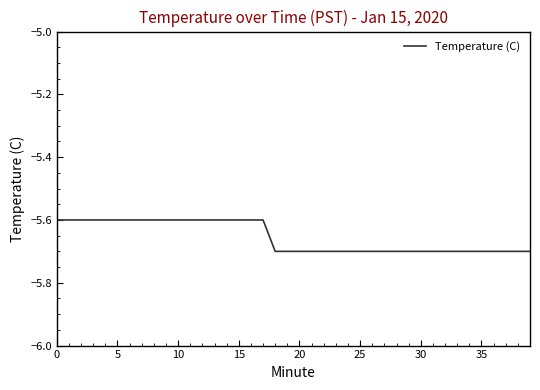

What is the smallest value displayed?

-5.7